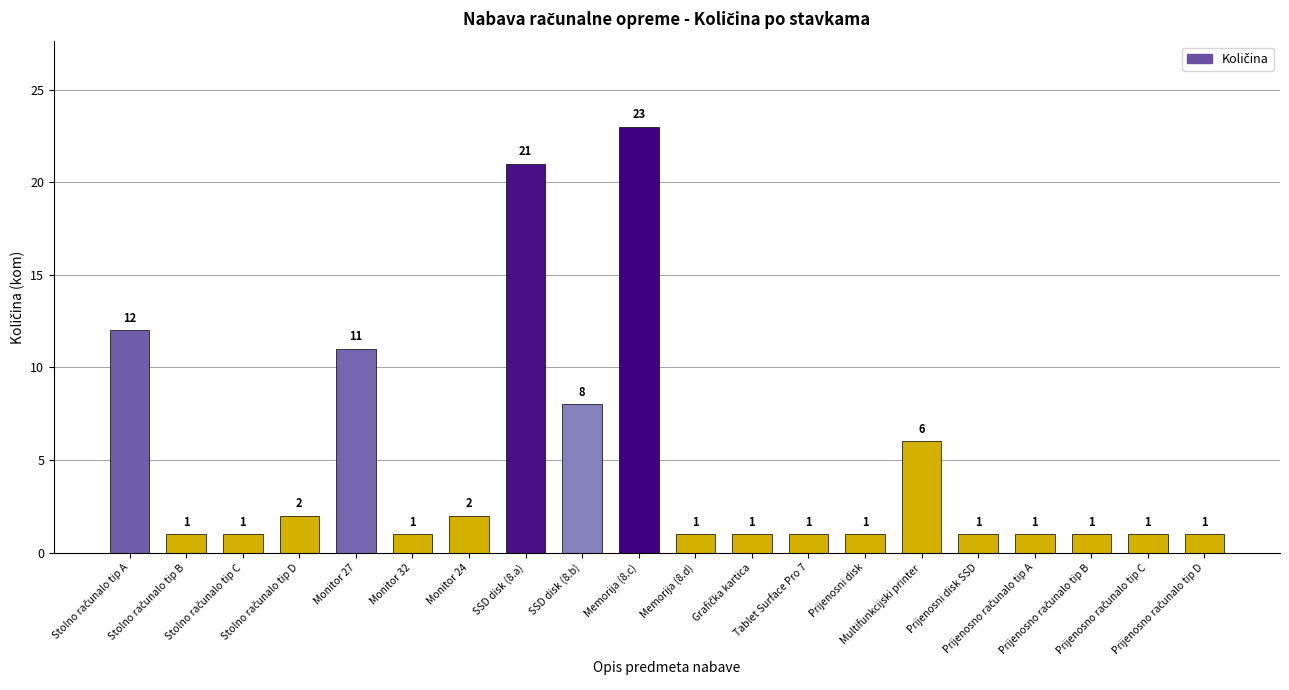

What is the average value?

5